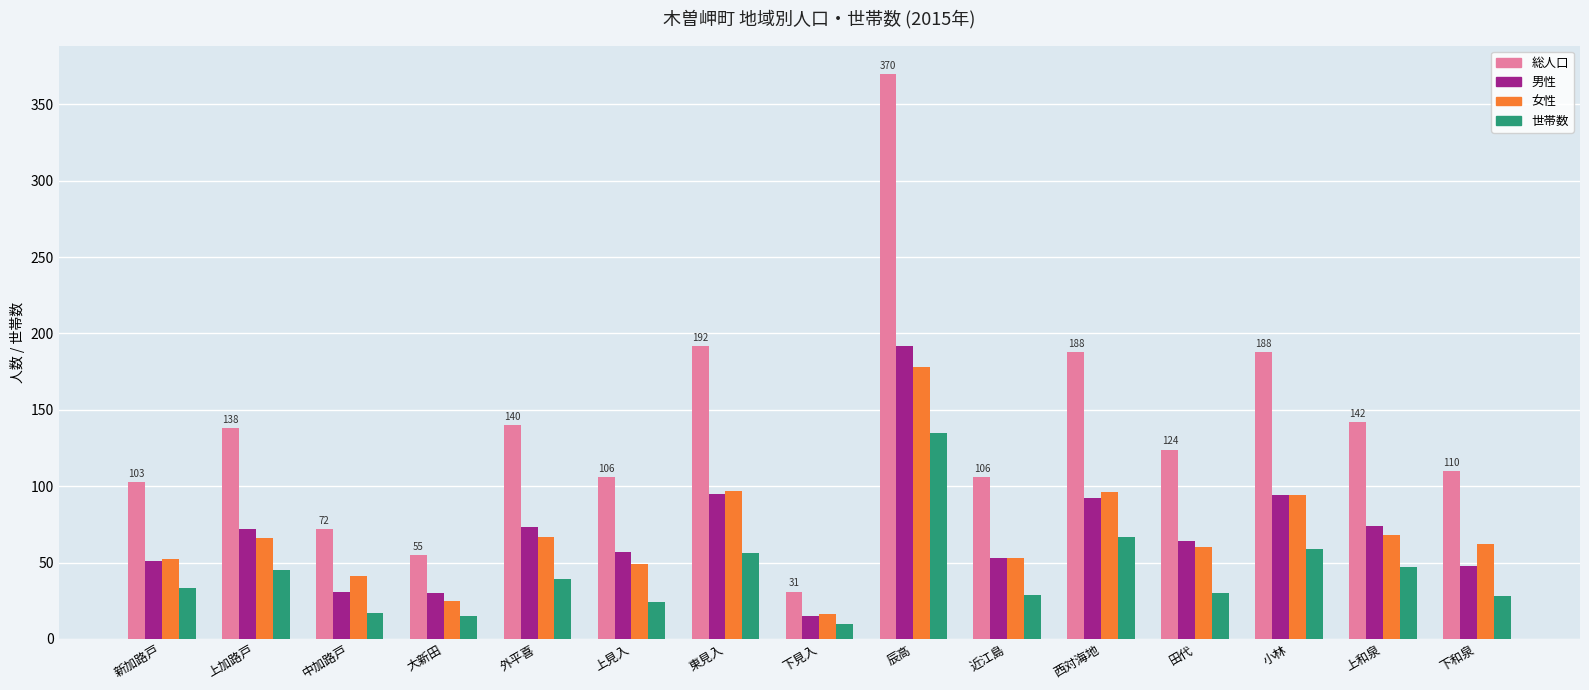

What is the sum of the 世帯数 values at 上見入 and 上和泉?

71